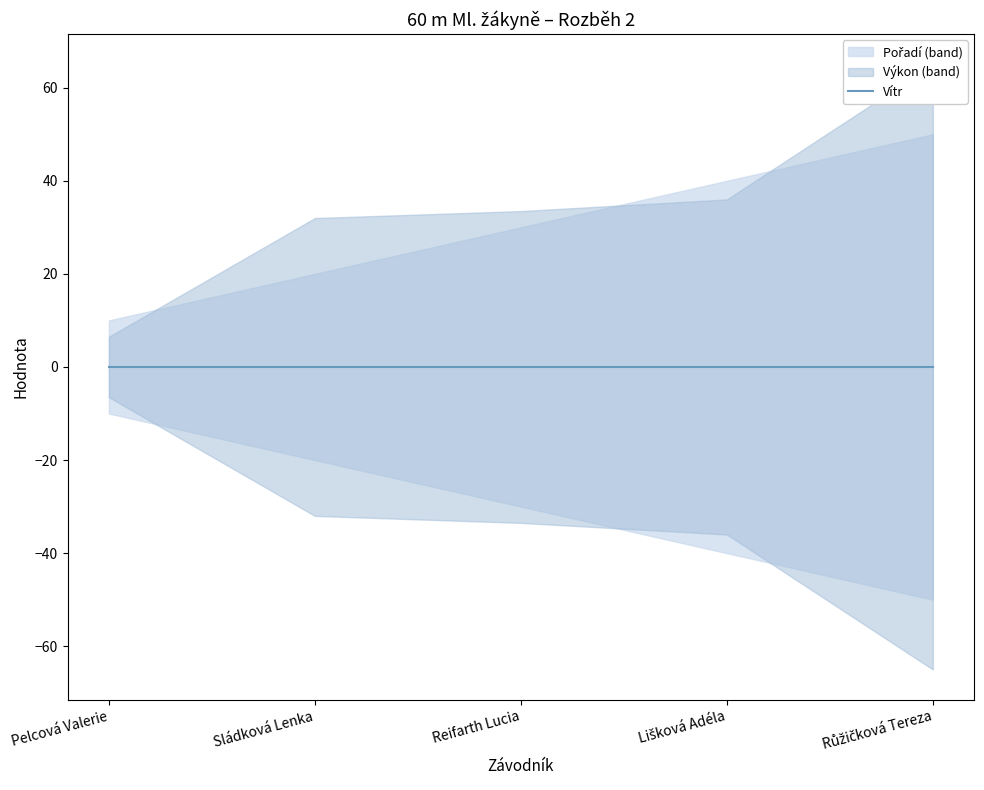

Which label corresponds to the smallest value in the chart?

Pelcová Valerie